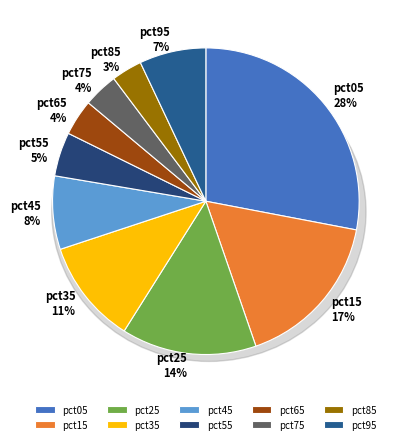

What percentage is the pct35 slice, to the nearest percent?

11%